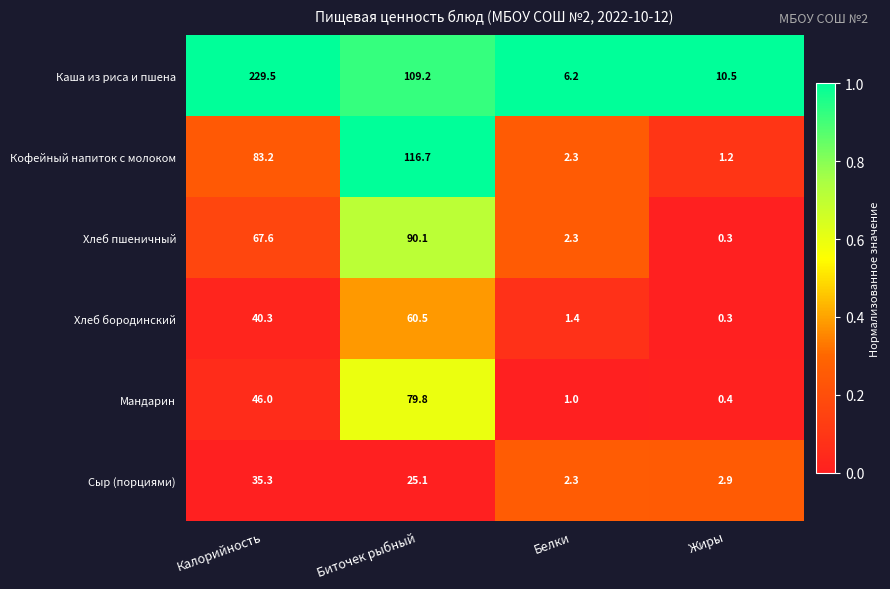

At which category is the sum across all series the highest?

Калорийность